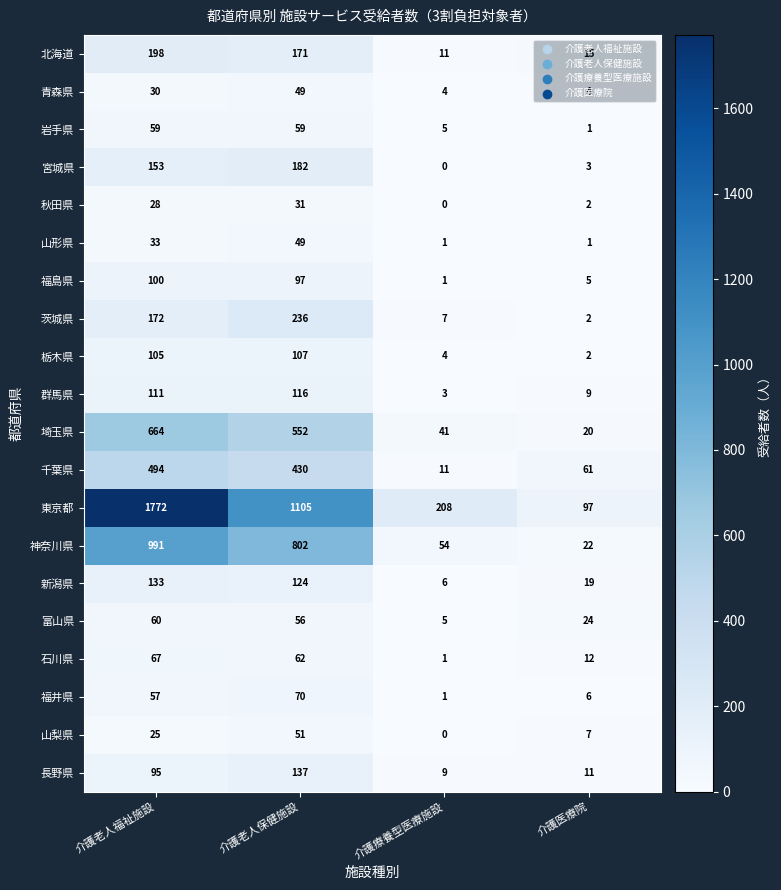

What is the total value across all series at 介護老人福祉施設?

5347